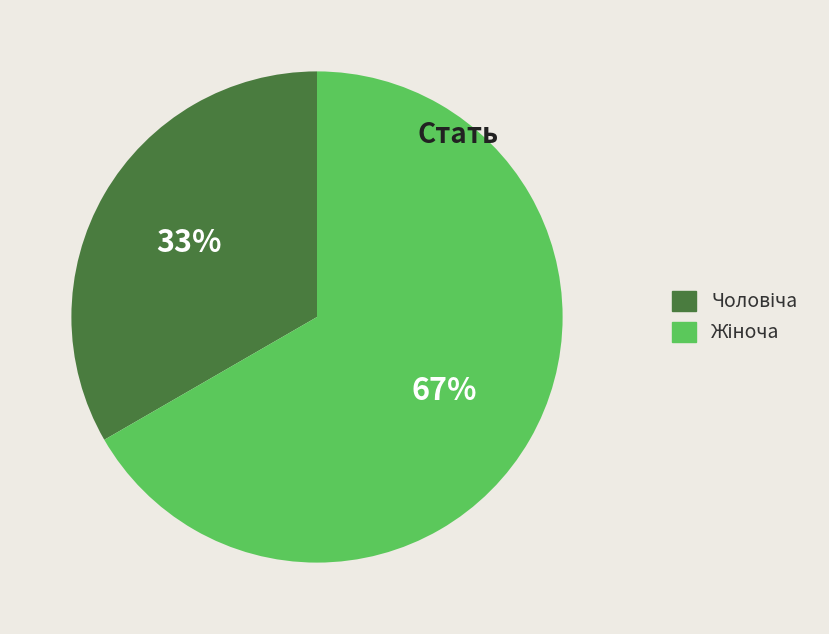

Is there a majority slice in this chart?

Yes